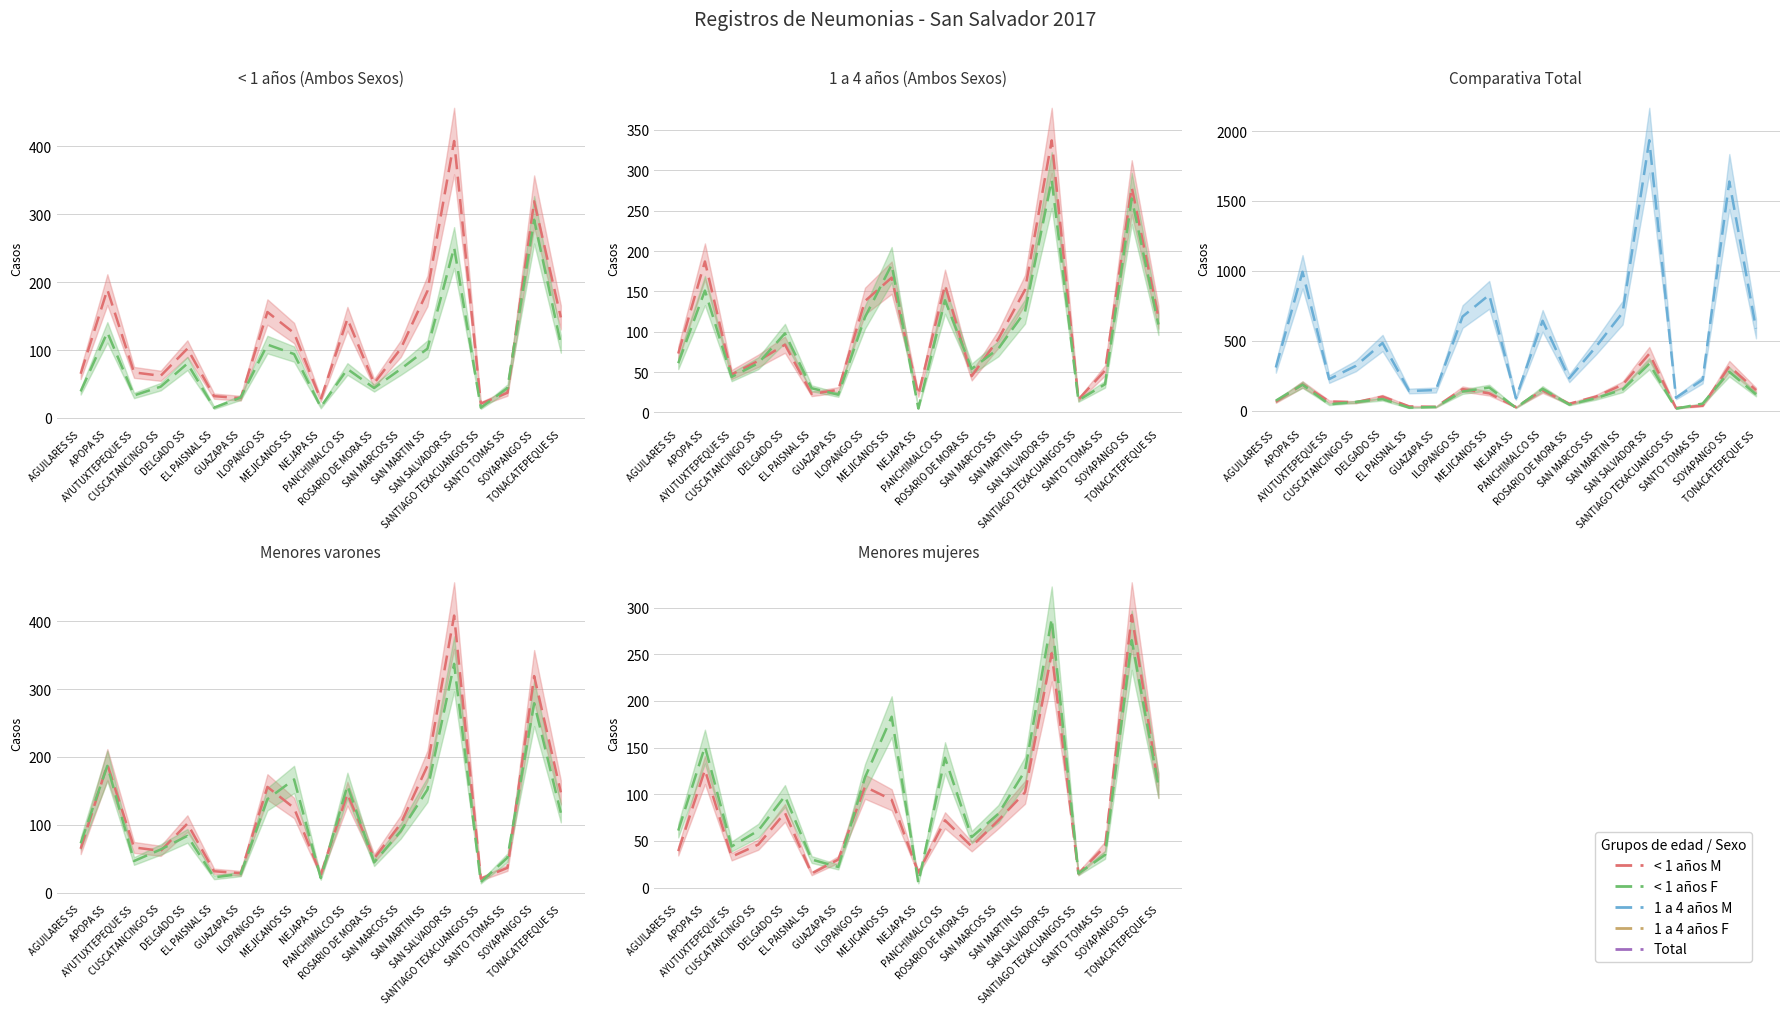

True or false: 1 a 4 años M and < 1 años F intersect in this chart.

True